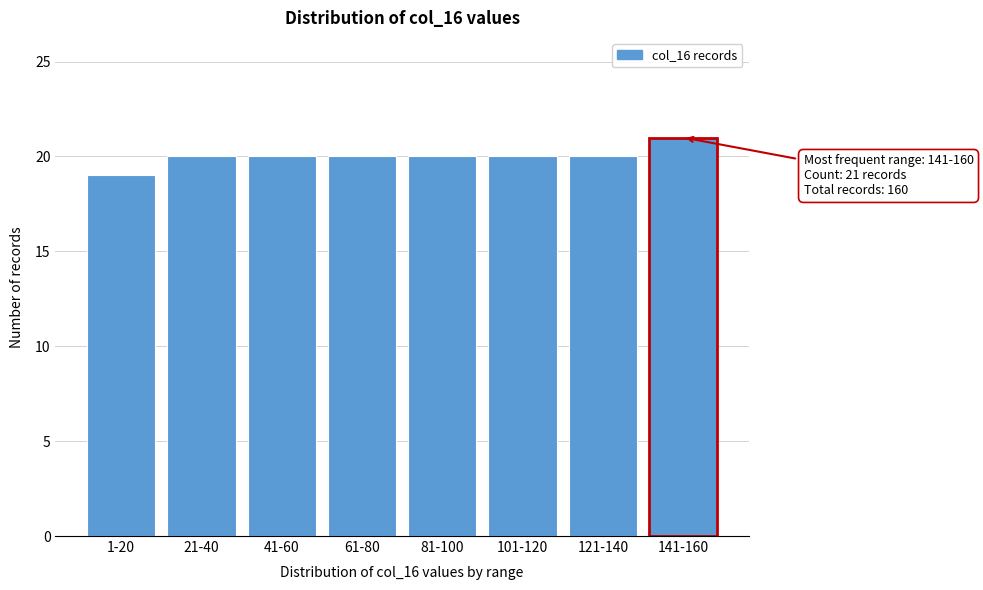

Reading left to right, list all the values displayed in this chart.

1-20=19	21-40=20	41-60=20	61-80=20	81-100=20	101-120=20	121-140=20	141-160=21